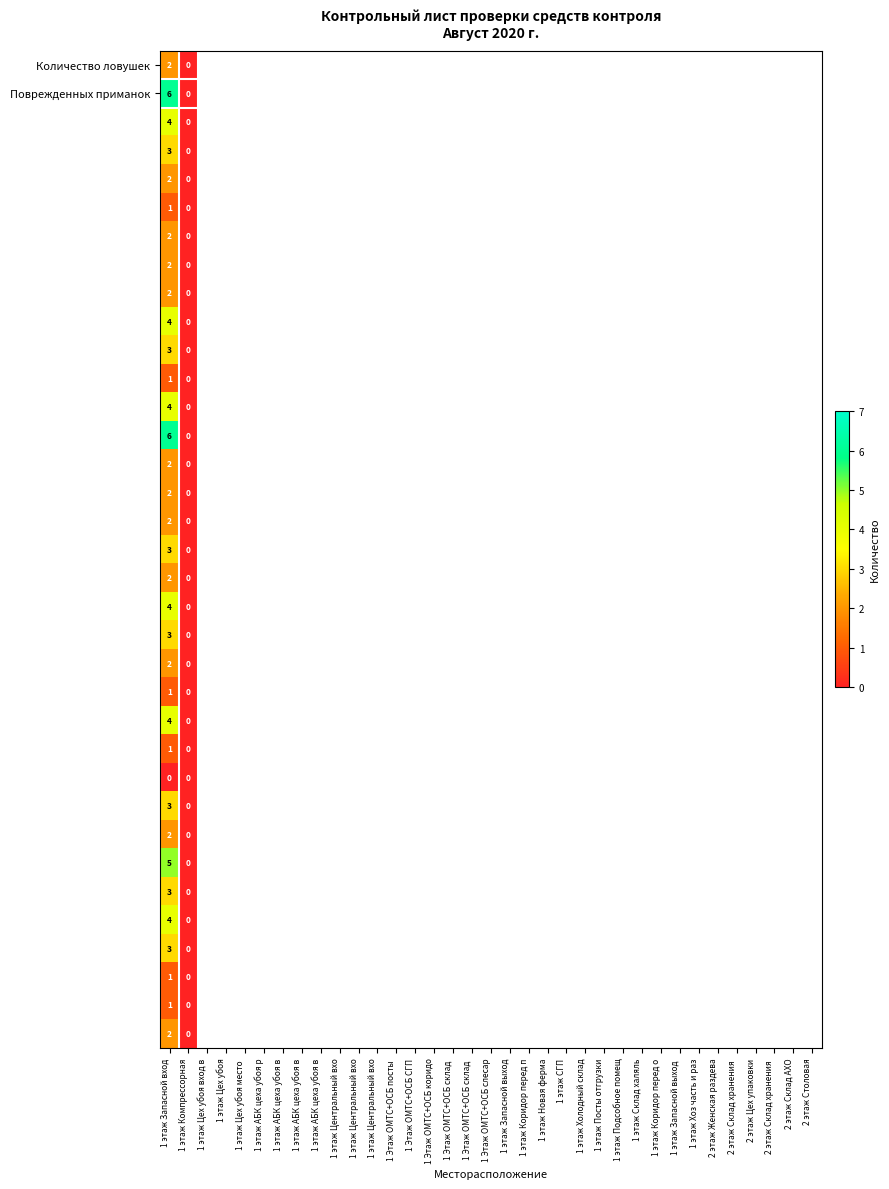

Which label corresponds to the largest value in the chart?

1 этаж Запасной вход